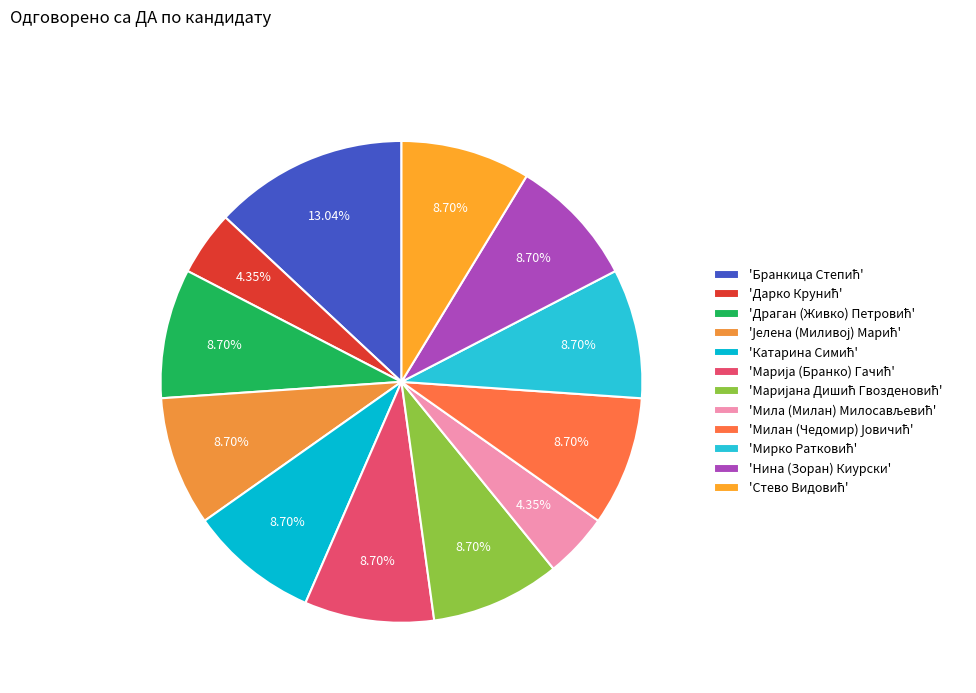

To the nearest percent, what is the difference between the largest and smallest slice percentages?

9%